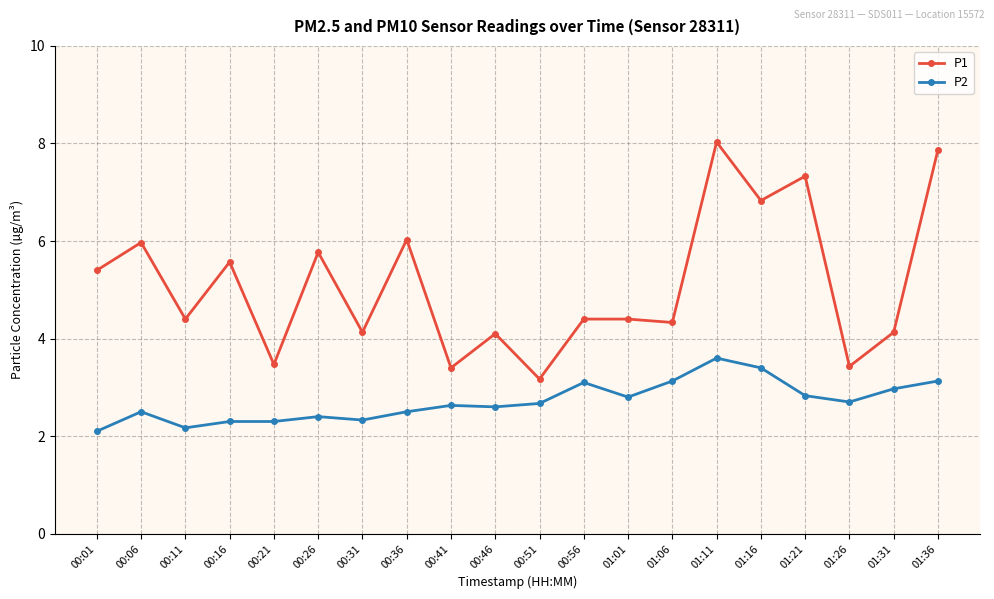

Which series has the largest range (max minus min)?

P1